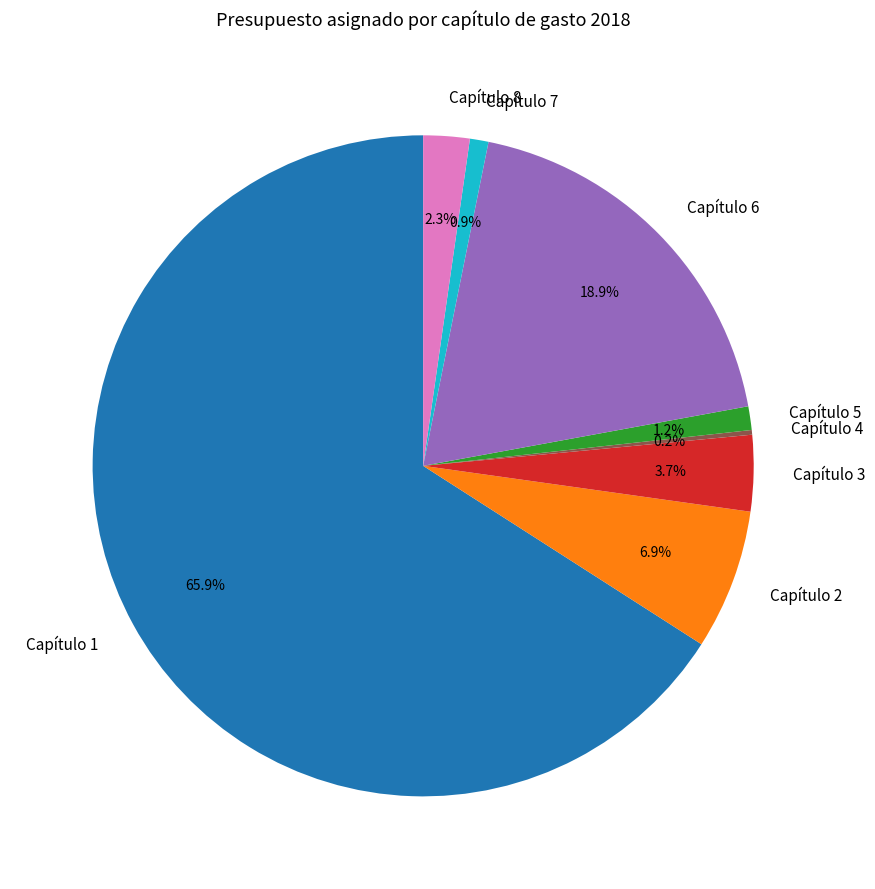

Do Capítulo 3 and Capítulo 1 together represent more than half of the pie?

Yes